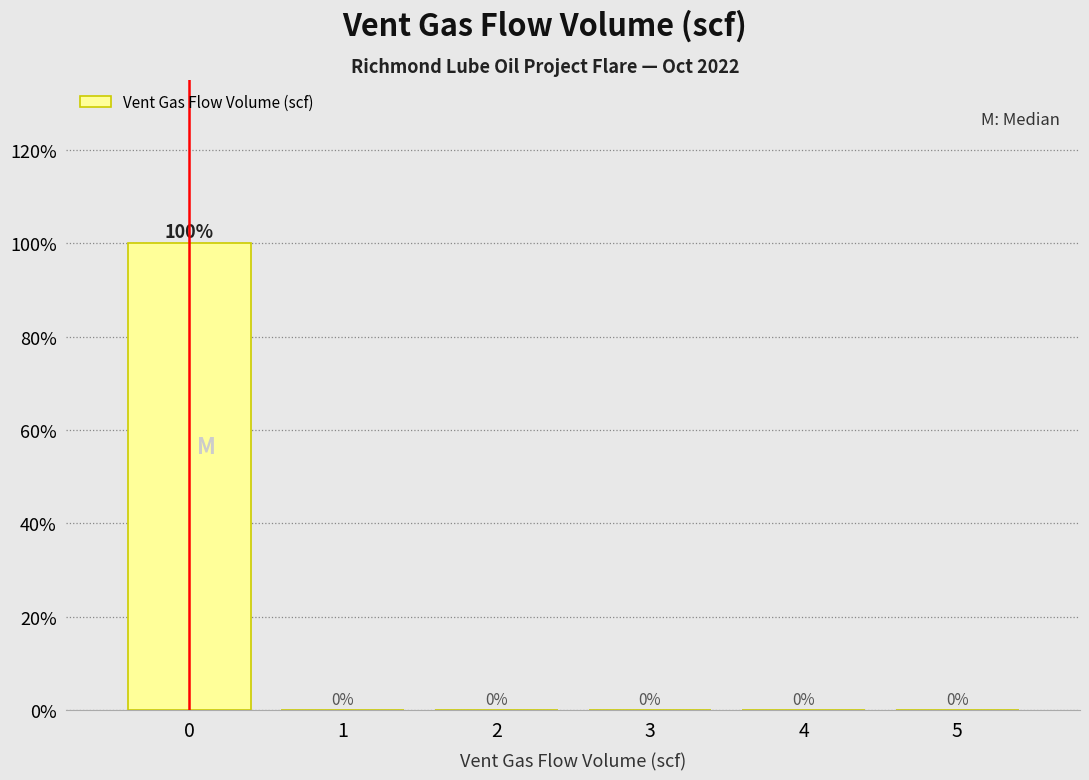

Reading left to right, transcribe this chart: for each bar, give the range it covers on the x-axis and its height.

-0.5 to 0.5: 100
0.5 to 1.5: 0
1.5 to 2.5: 0
2.5 to 3.5: 0
3.5 to 4.5: 0
4.5 to 5.5: 0